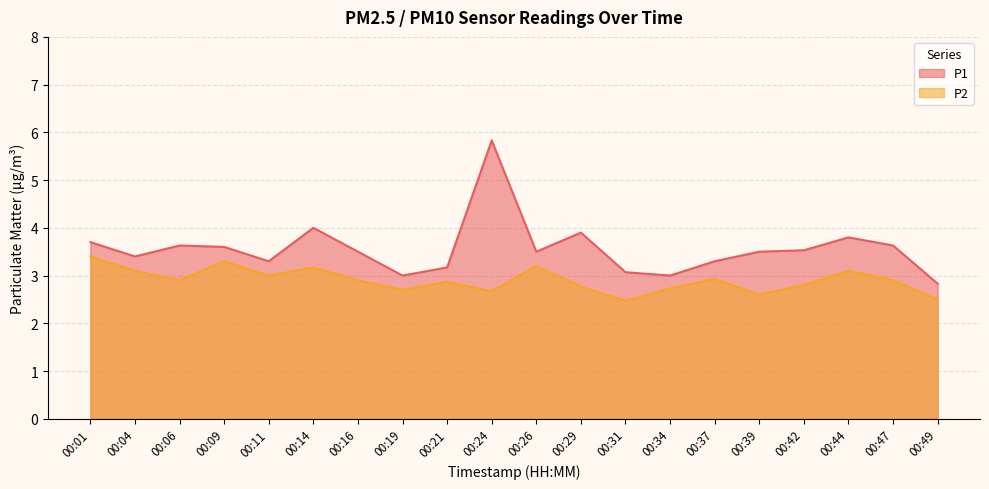

How many categories are shown in the chart?

20